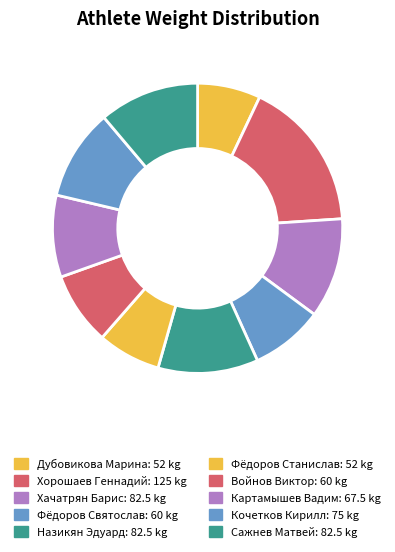

Is it true that Кочетков Кирилл is 10% of the pie?

True